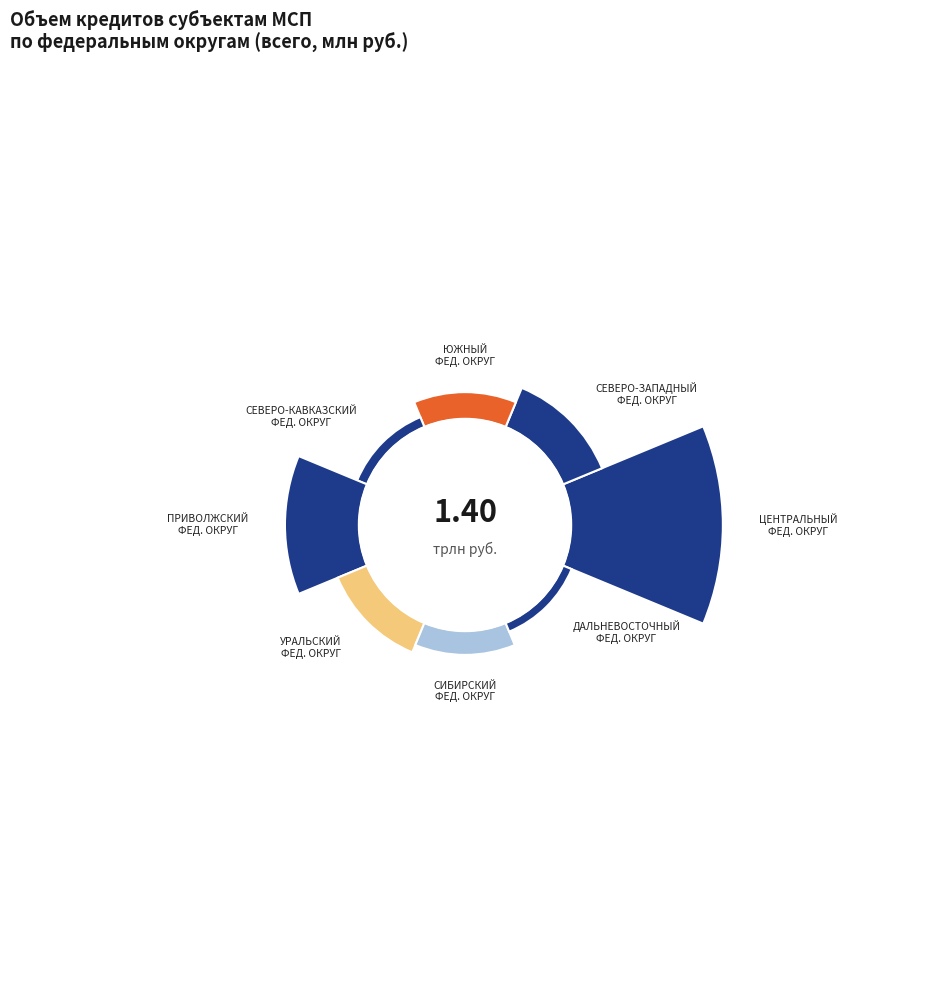

To the nearest percent, what is the average slice percentage?

12%